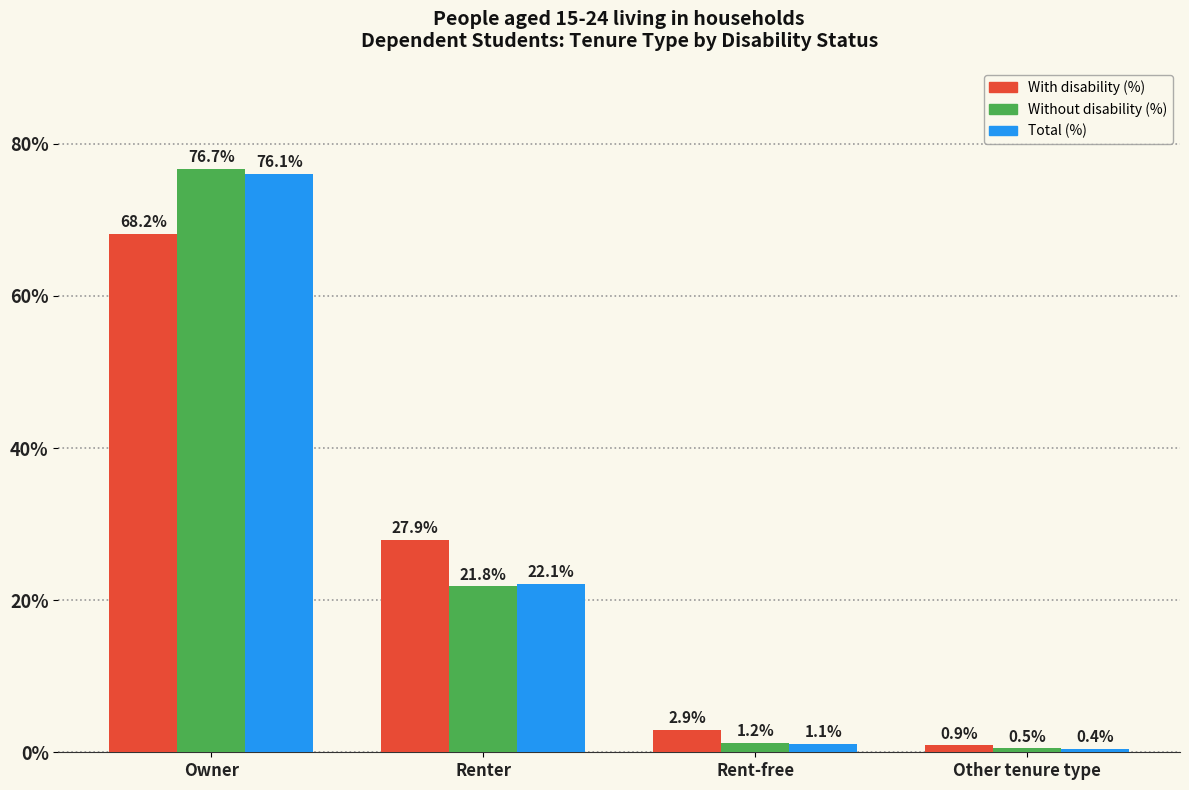

How many bars are there in total?

12